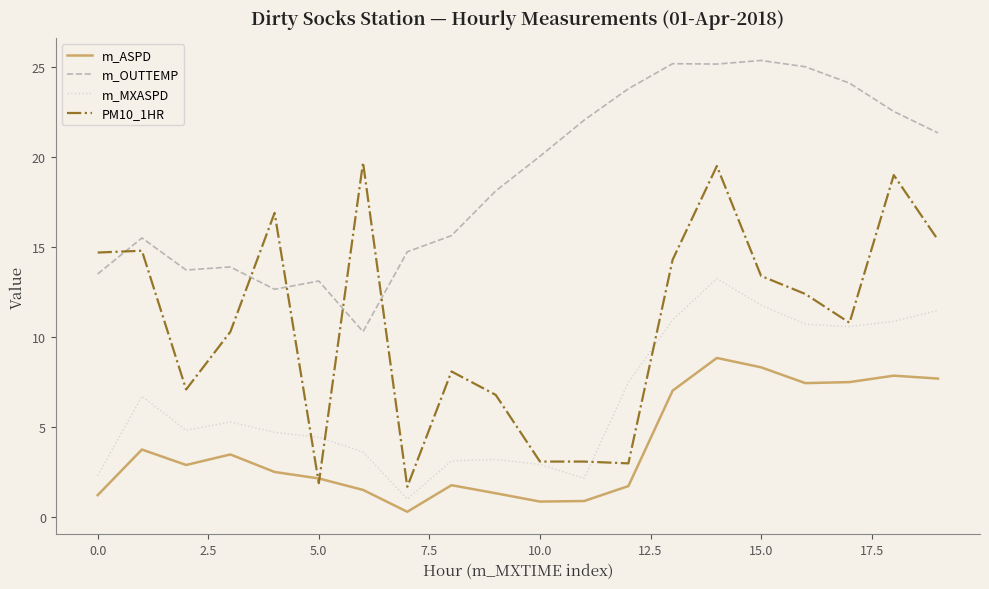

True or false: m_MXASPD and PM10_1HR intersect in this chart.

True